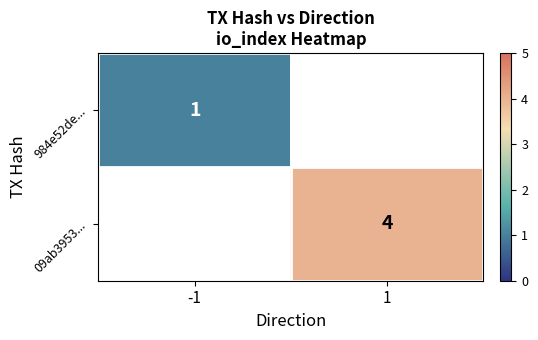

The value of 09ab3953... at 1 is 4.0. True or false?

True